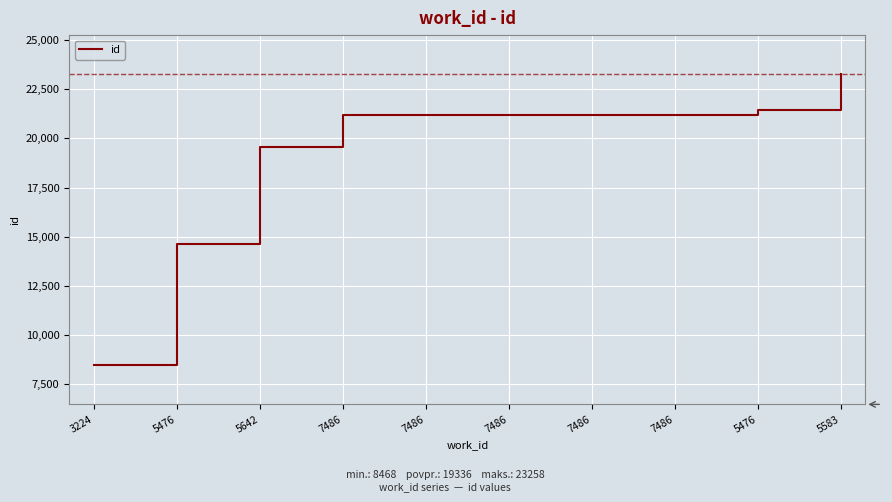

What is the sum of all values?

193364